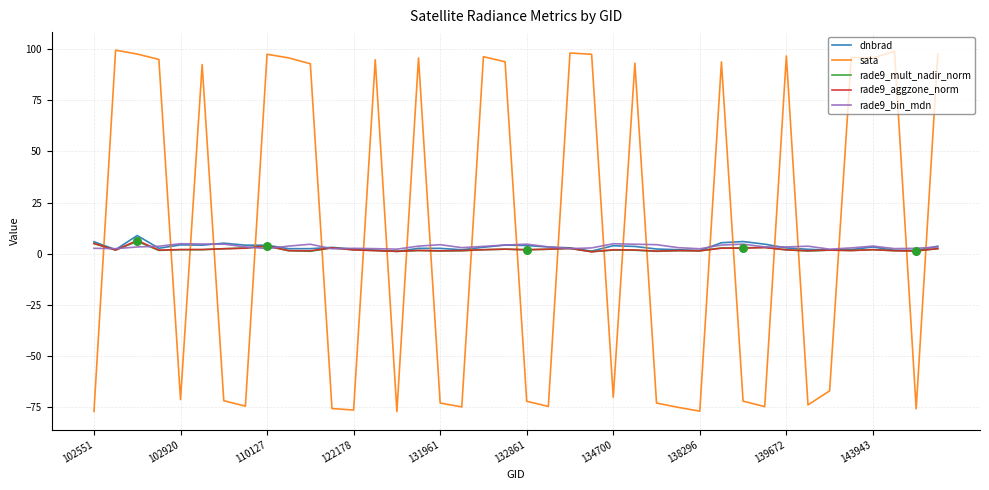

After their last crossing, which series has the higher values: sata or dnbrad?

sata